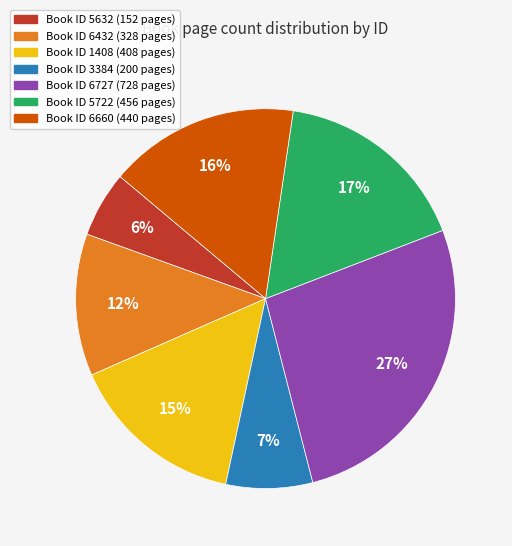

To the nearest percent, what is the average slice percentage?

14%